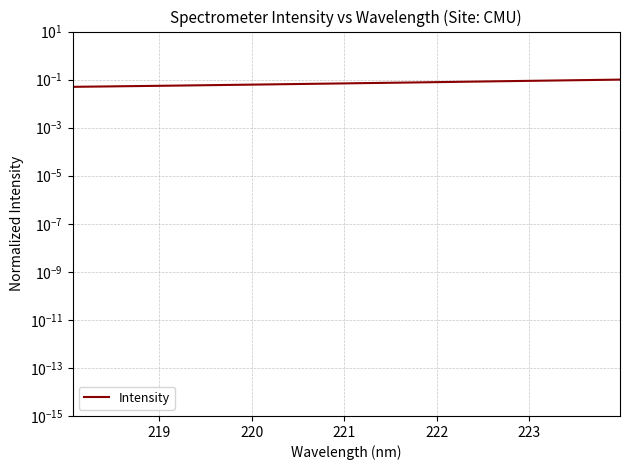

What is the value of the 3rd point from the left?

0.1